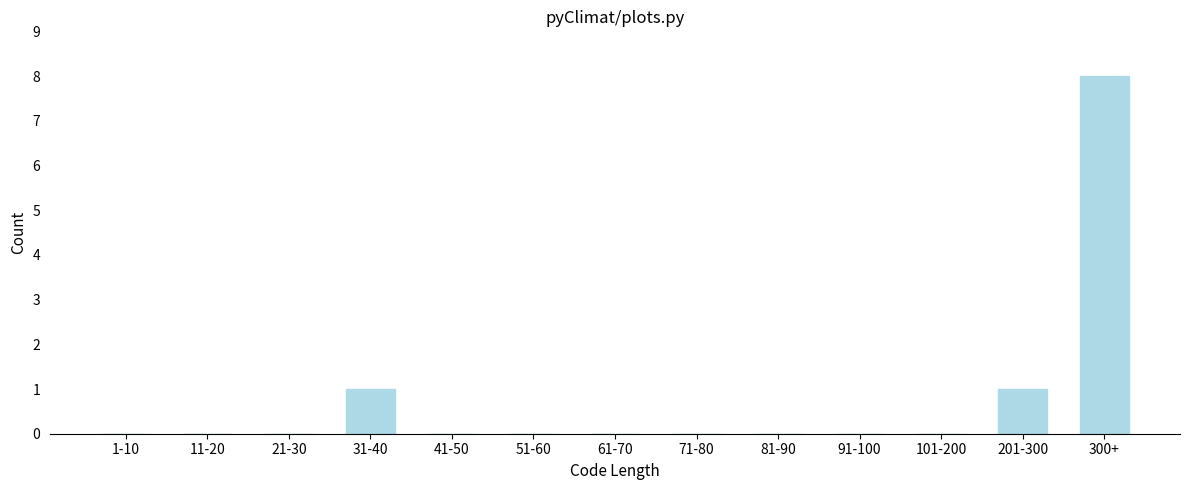

Reading left to right, list all the values displayed in this chart.

1-10=0	11-20=0	21-30=0	31-40=1	41-50=0	51-60=0	61-70=0	71-80=0	81-90=0	91-100=0	101-200=0	201-300=1	300+=8